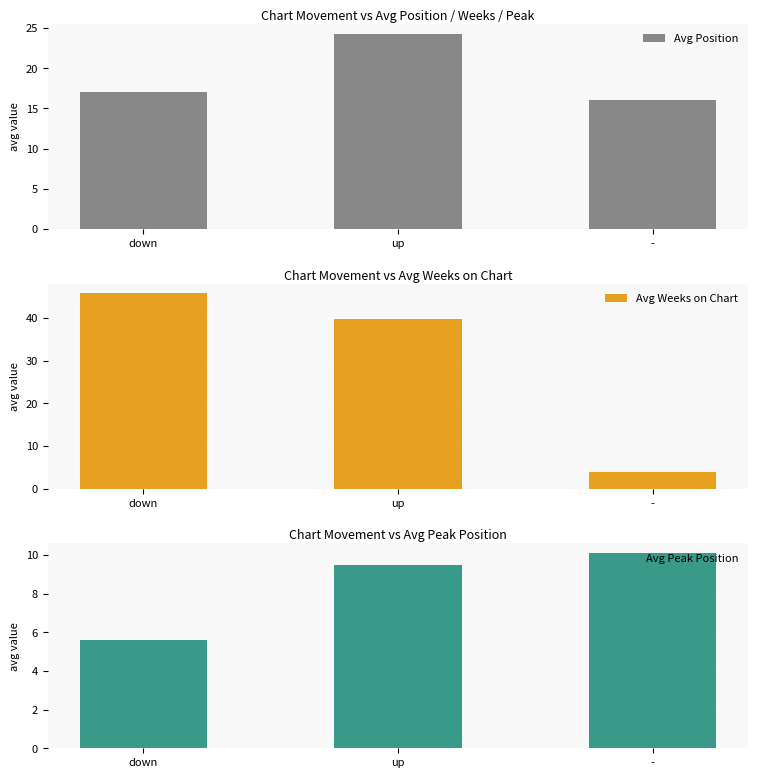

Between up and -, which series saw the biggest shift?

Avg Weeks on Chart